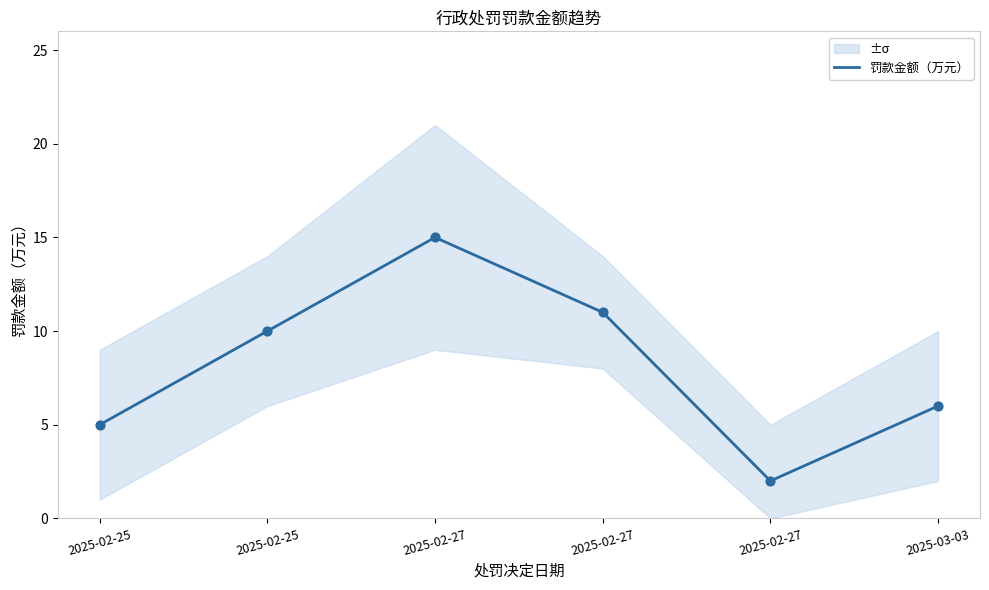

Approximately how many times larger is the value at 2025-03-03 compared to 2025-02-27?

0.4